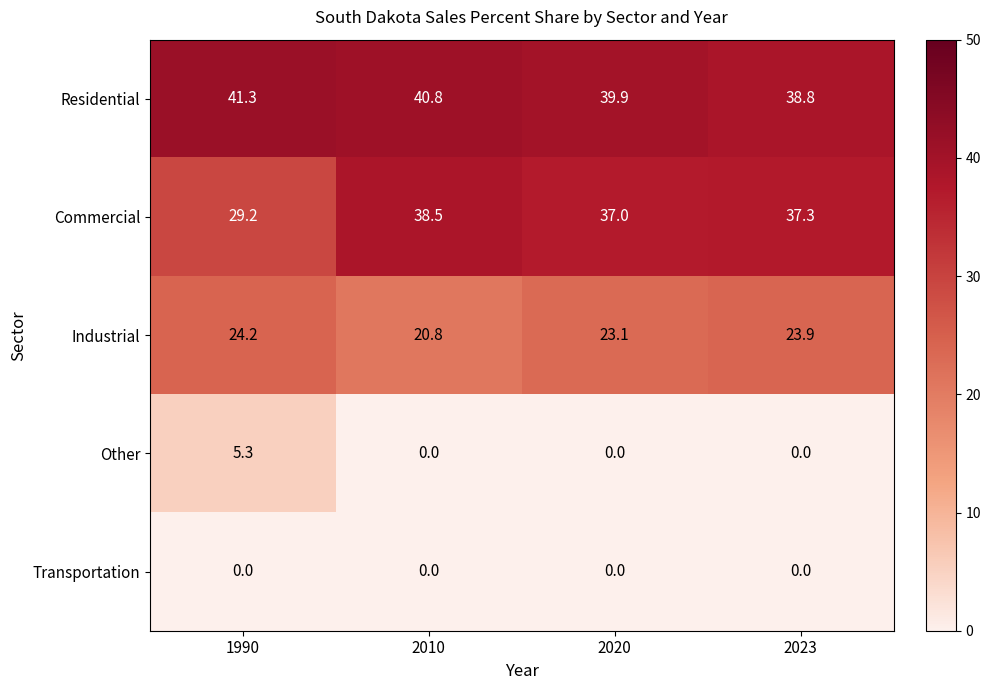

What is the total value across all series at 2020?

100.0